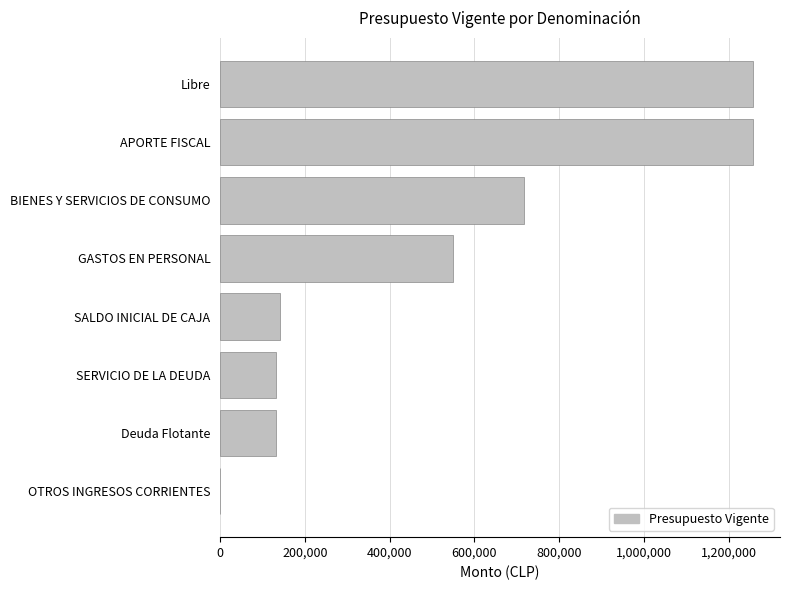

What is the change in value from APORTE FISCAL to BIENES Y SERVICIOS DE CONSUMO?

-542051